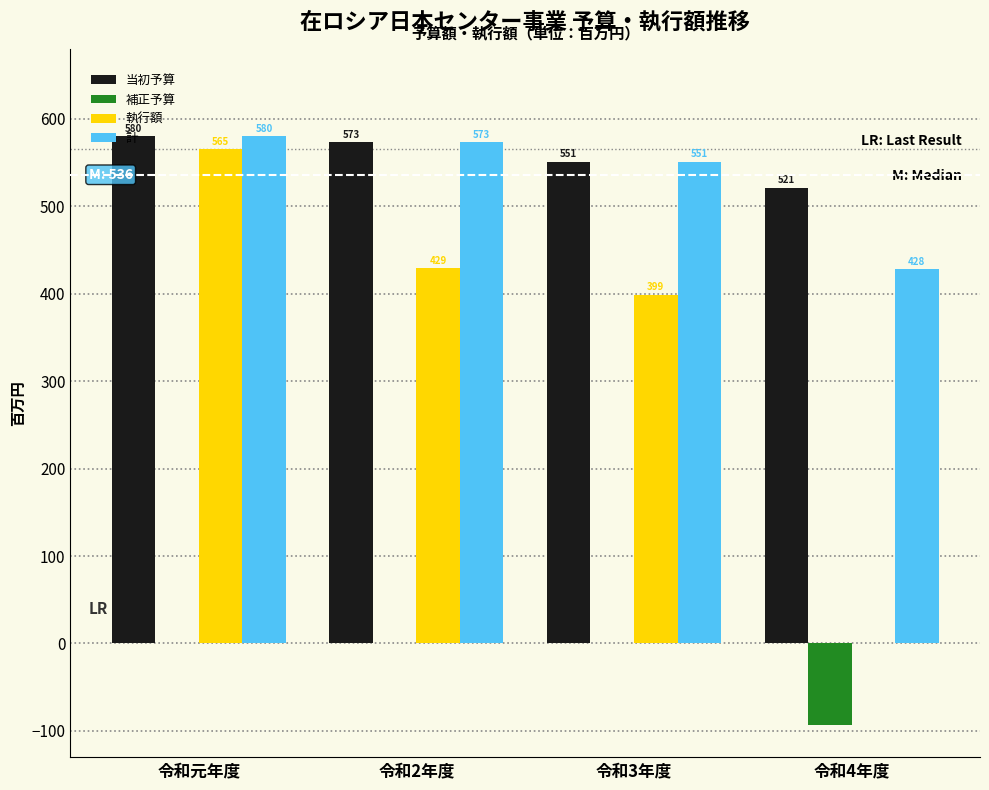

Reading left to right, what are all the values shown in this chart?

当初予算: 令和元年度=580	令和2年度=573	令和3年度=551	令和4年度=521
補正予算: 令和元年度=0	令和2年度=0	令和3年度=0	令和4年度=-93
執行額: 令和元年度=565	令和2年度=429	令和3年度=399	令和4年度=0
計: 令和元年度=580	令和2年度=573	令和3年度=551	令和4年度=428